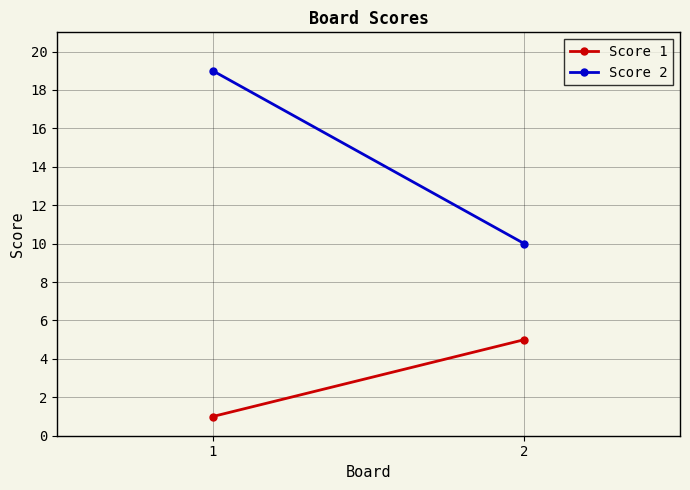

List the series in order of their peak value, highest first.

Score 2, Score 1